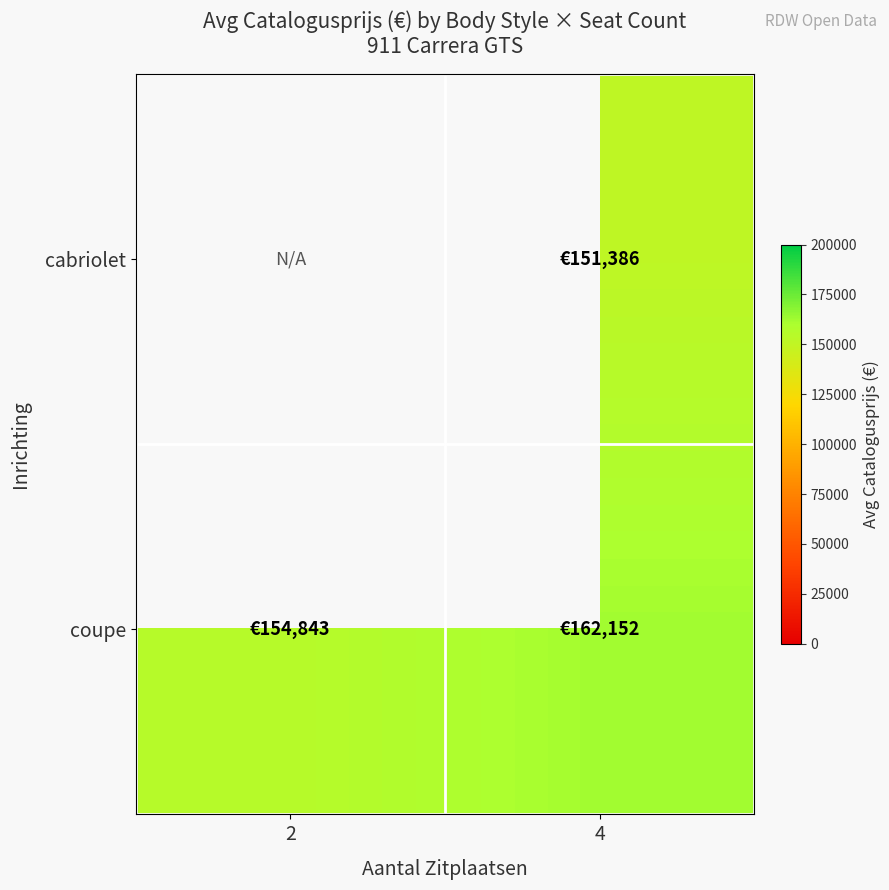

Which series has the widest spread of values?

coupe